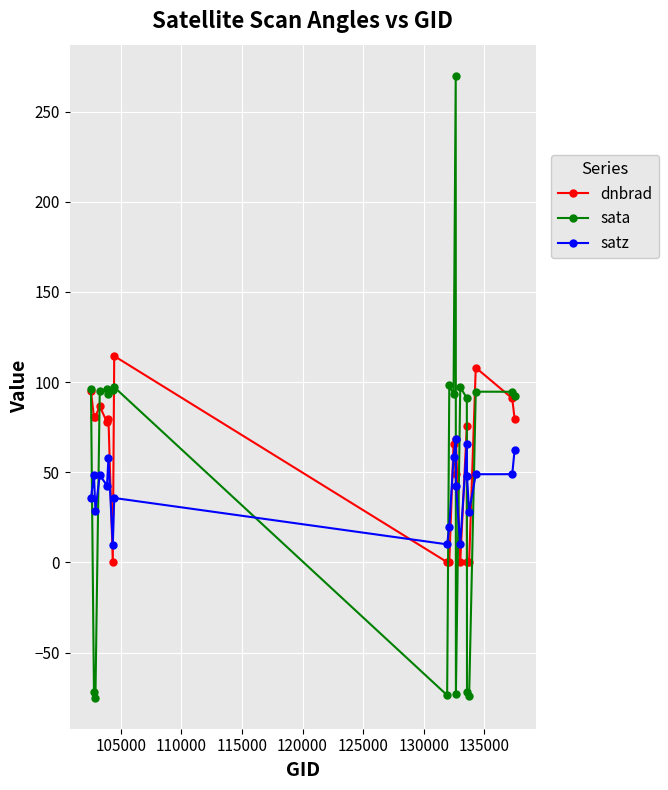

What is the value of the sata point at the 20th from the left?

92.3